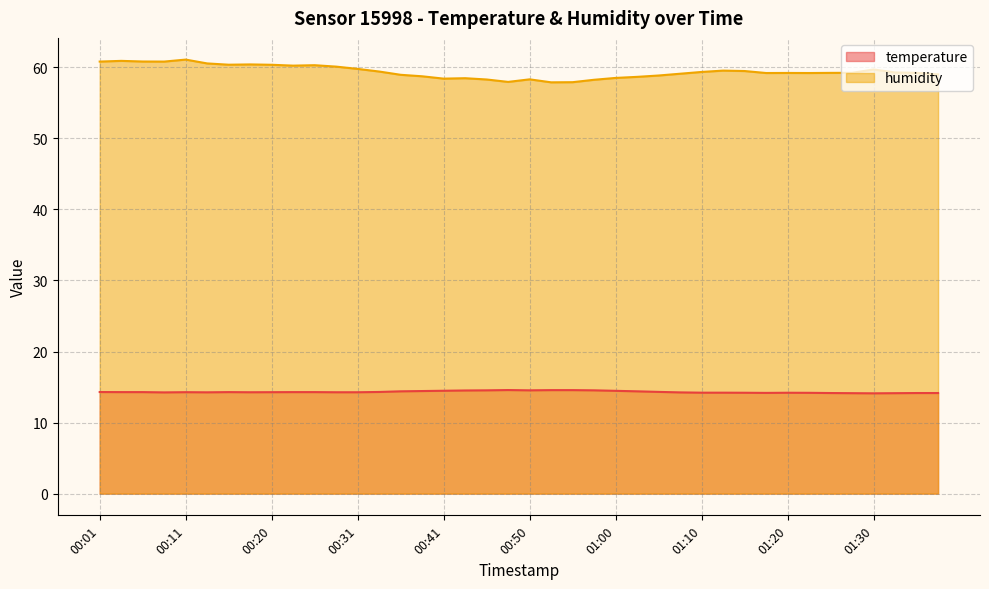

Is the value of humidity at 00:13 greater than the value of temperature at 00:13?

Yes